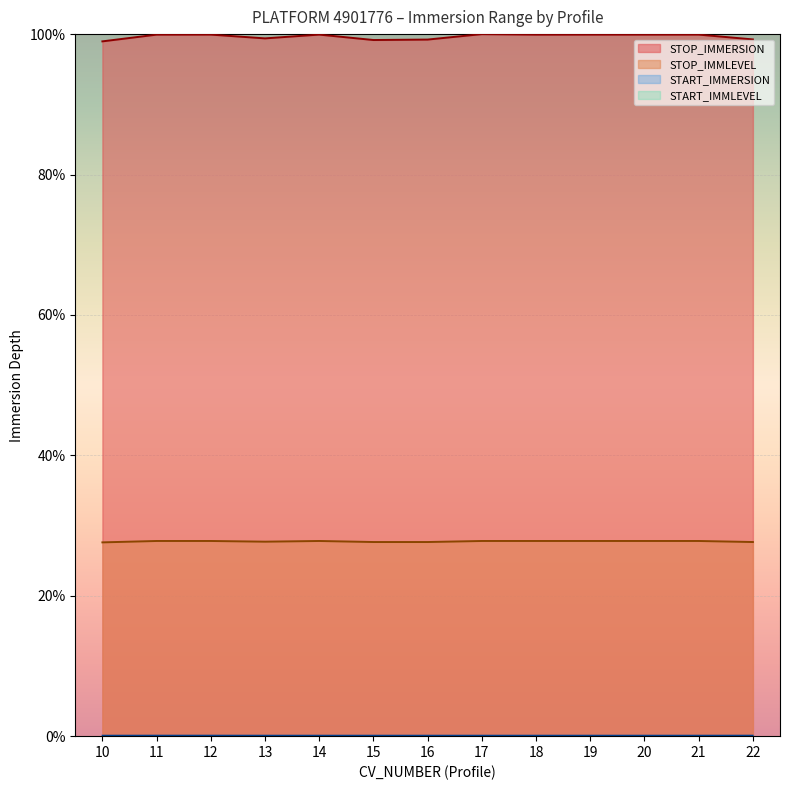

Is the value of START_IMMERSION at 17 greater than the value of STOP_IMMERSION at 16?

No